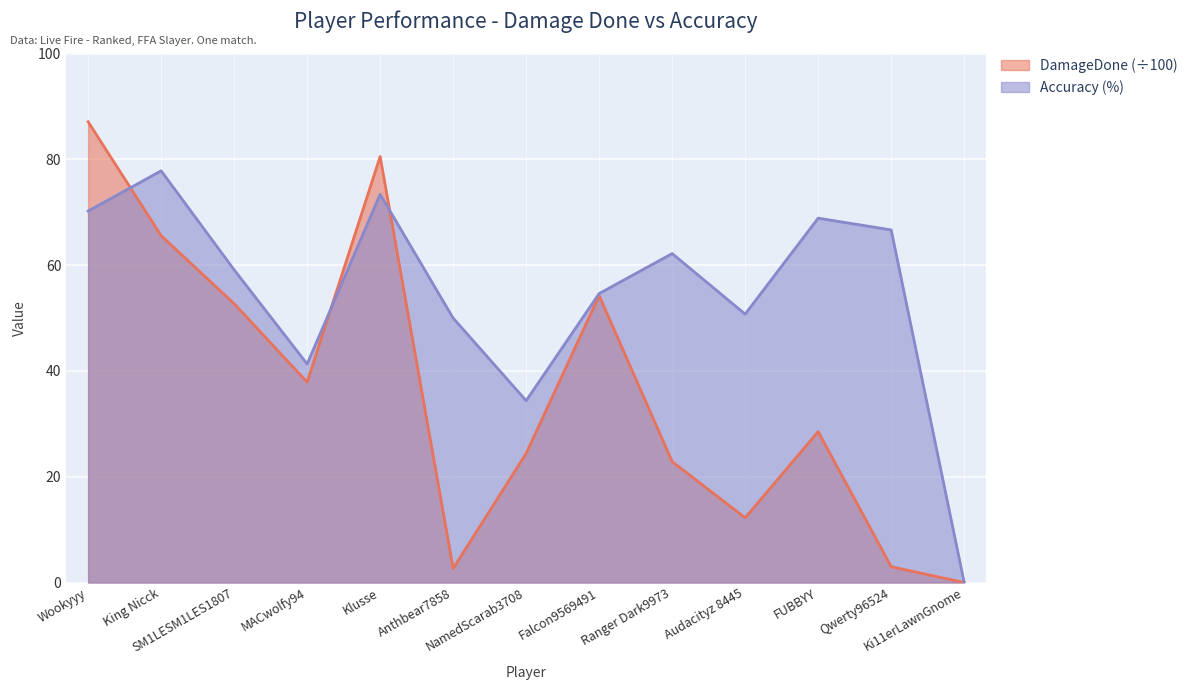

Between which two adjacent categories do DamageDone and Accuracy first intersect?

Wookyyy and King Nicck